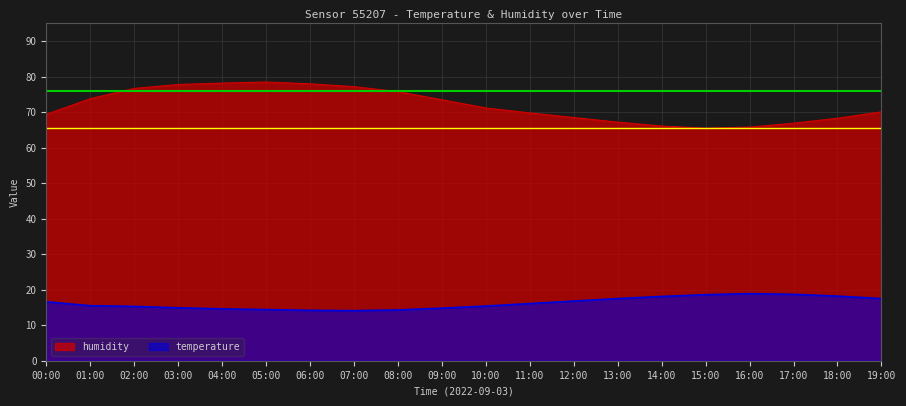

What is the sum of the temperature values at 18:00 and 04:00?

32.8